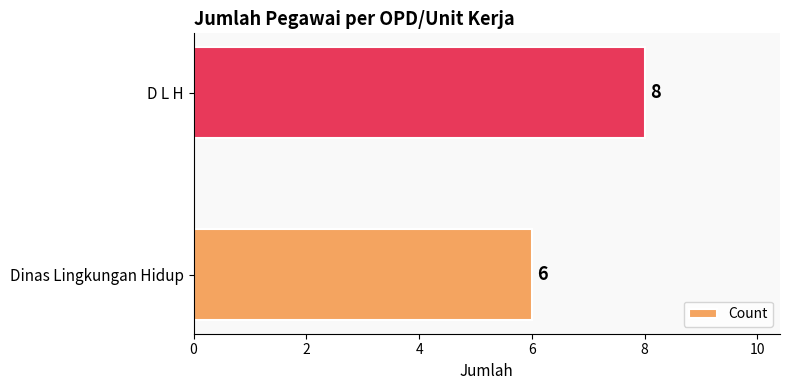

Are the bars grouped side by side (vs. stacked)?

No